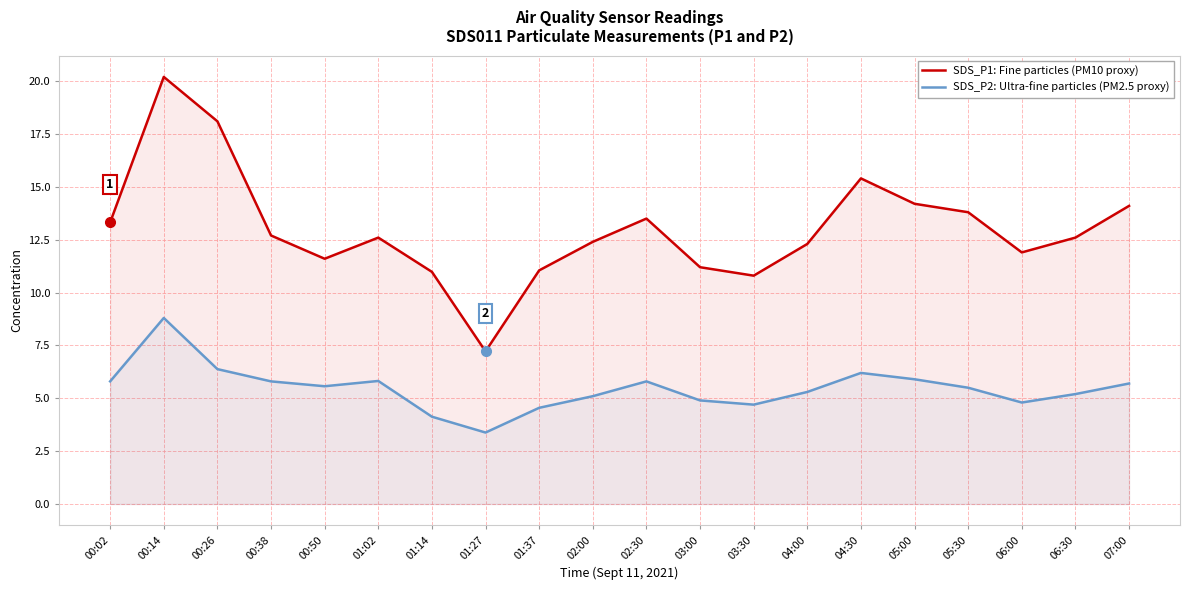

Is it true that SDS_P2: Ultra-fine particles (PM2.5 proxy) equals 5.8 at 01:02?

True